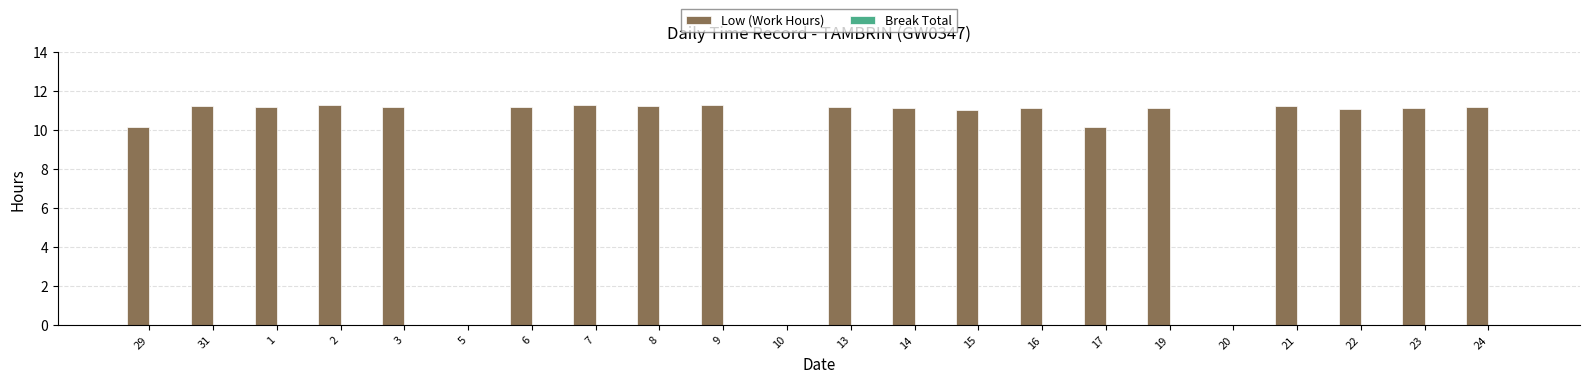

Is it true that the value at 22 is 11.1?

True